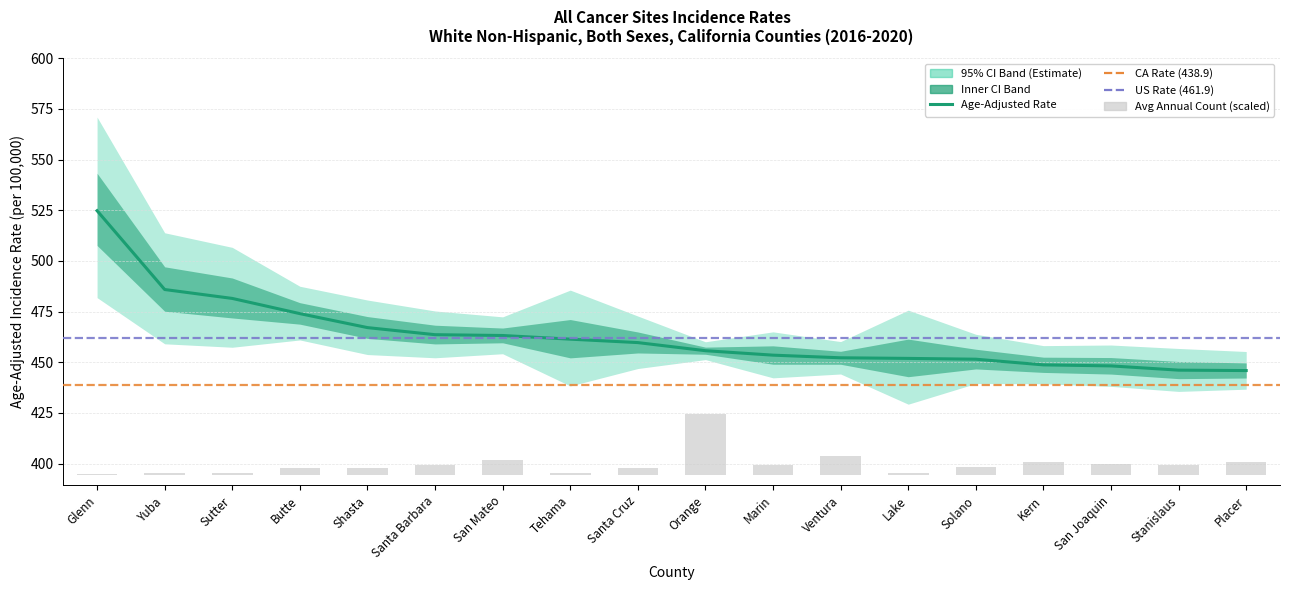

Reading left to right, extract all data points from this chart.

Age-Adjusted Rate: 524.8	485.9	481.5	474.0	467.1	463.6	463.2	461.4	459.7	455.7	453.5	452.2	451.9	451.5	448.7	448.2	446.1	445.9
Avg Annual Count: 0.4	0.9	1.1	3.7	3.5	5.0	7.2	1.1	3.7	30.0	5.0	9.3	1.2	4.0	6.3	5.4	4.9	6.5